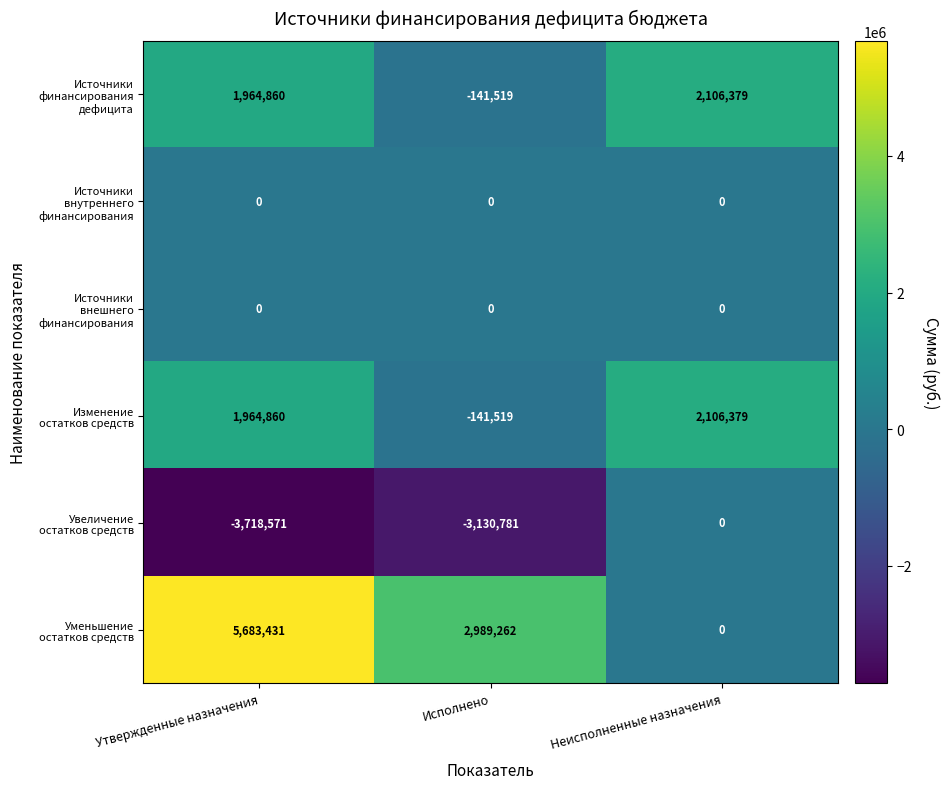

At which category does the chart reach its peak across all series?

Утвержденные назначения